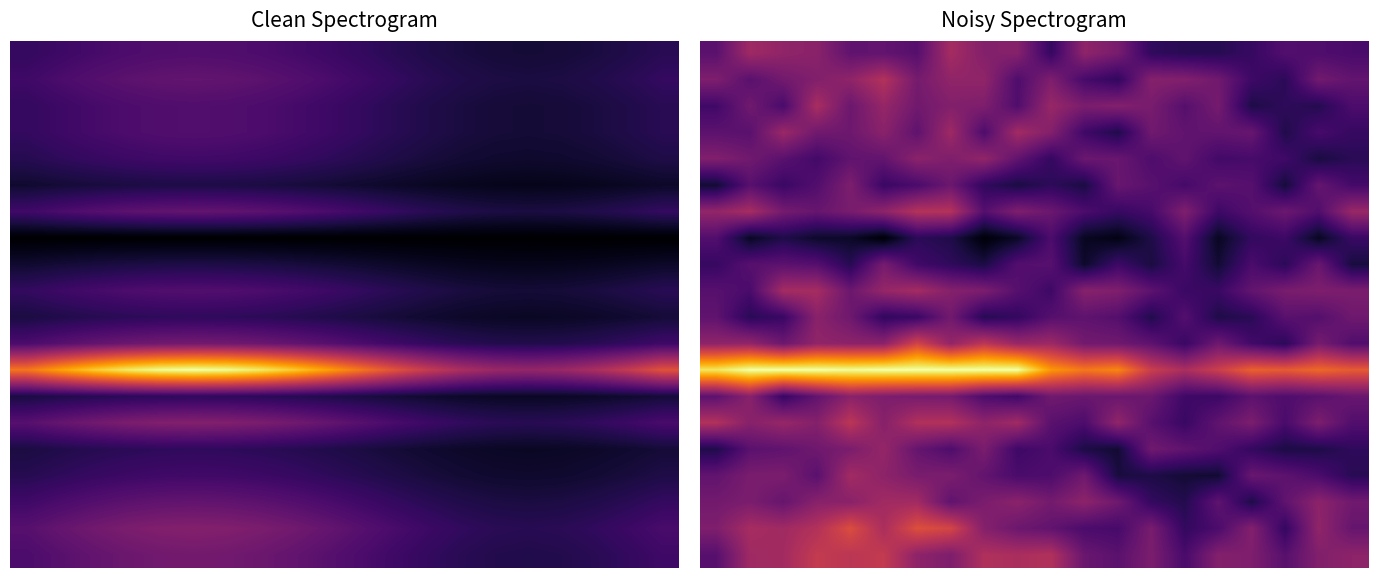

What is the sum of all 0.0 values?

5.6